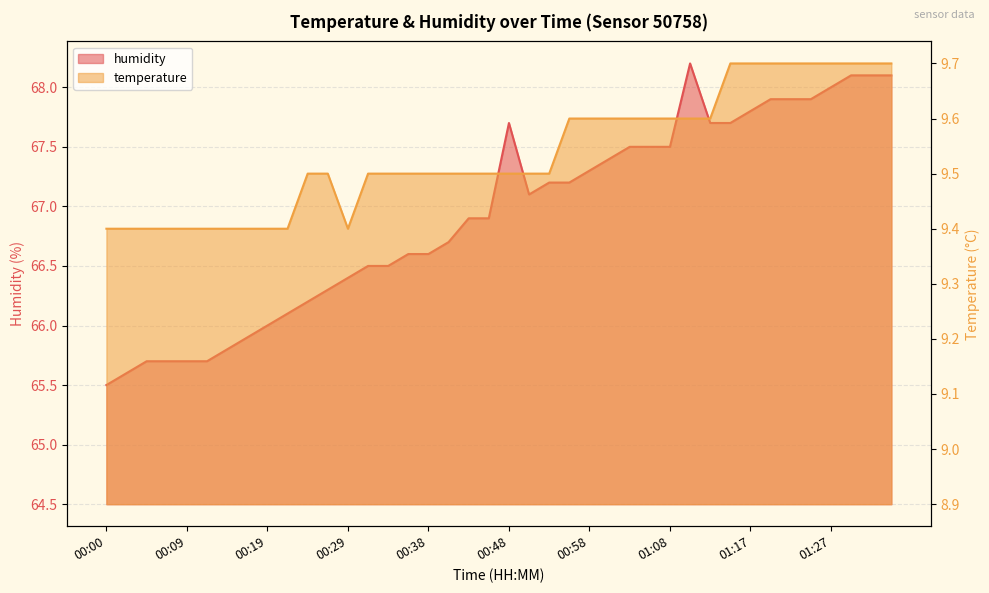

Between 00:04 and 00:58, which is larger?

00:58